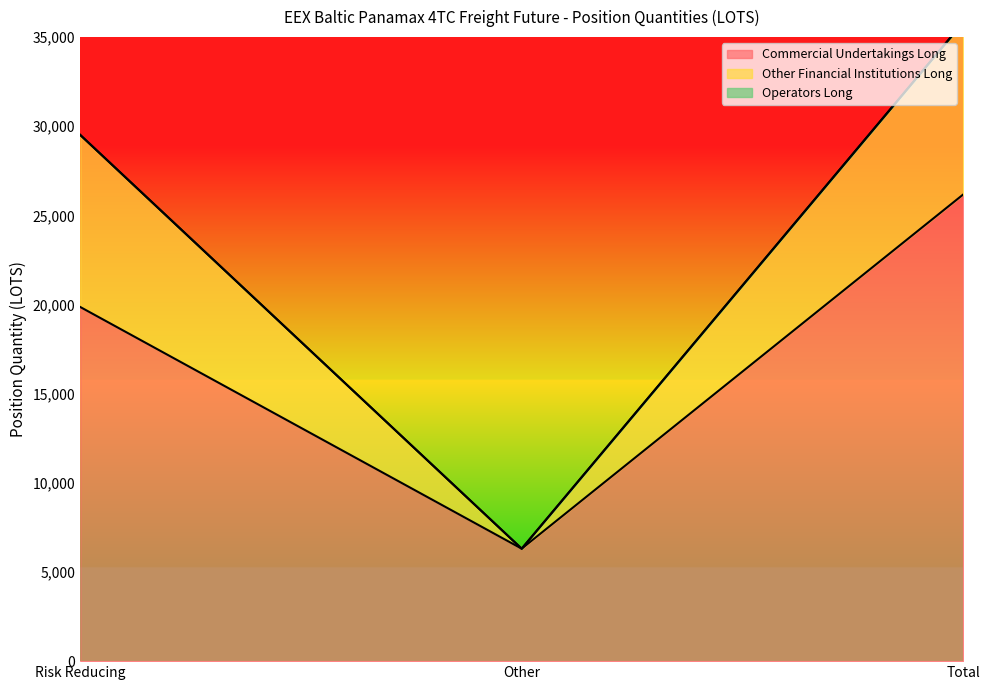

What is the highest value of the Commercial Undertakings Long series?

26170.0